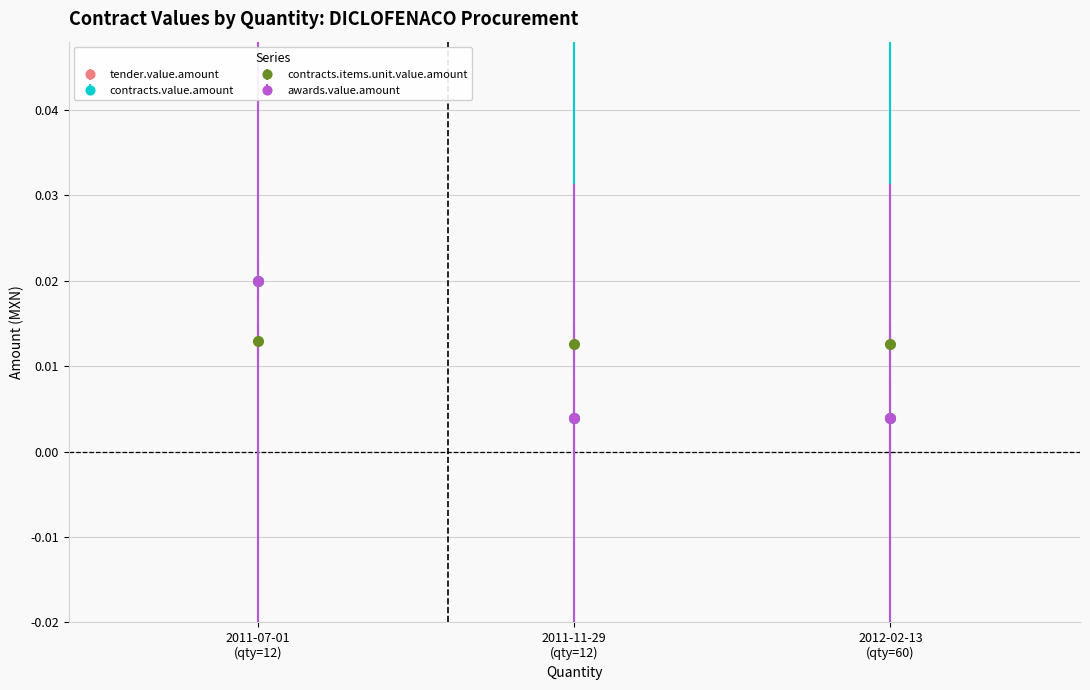

Which series has the largest range (max minus min)?

contracts.value.amount